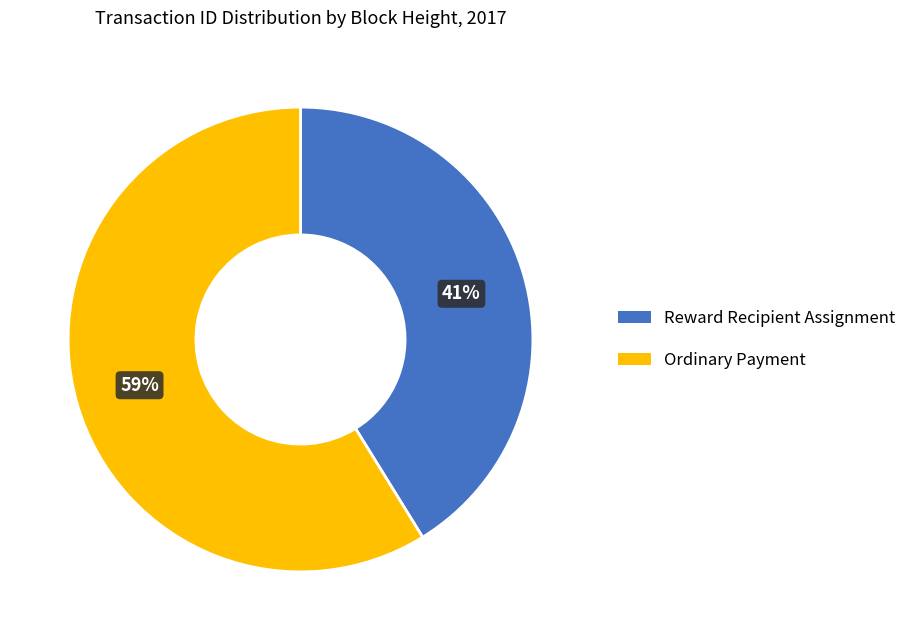

To the nearest percent, what is the difference between the largest and smallest slice percentages?

18%